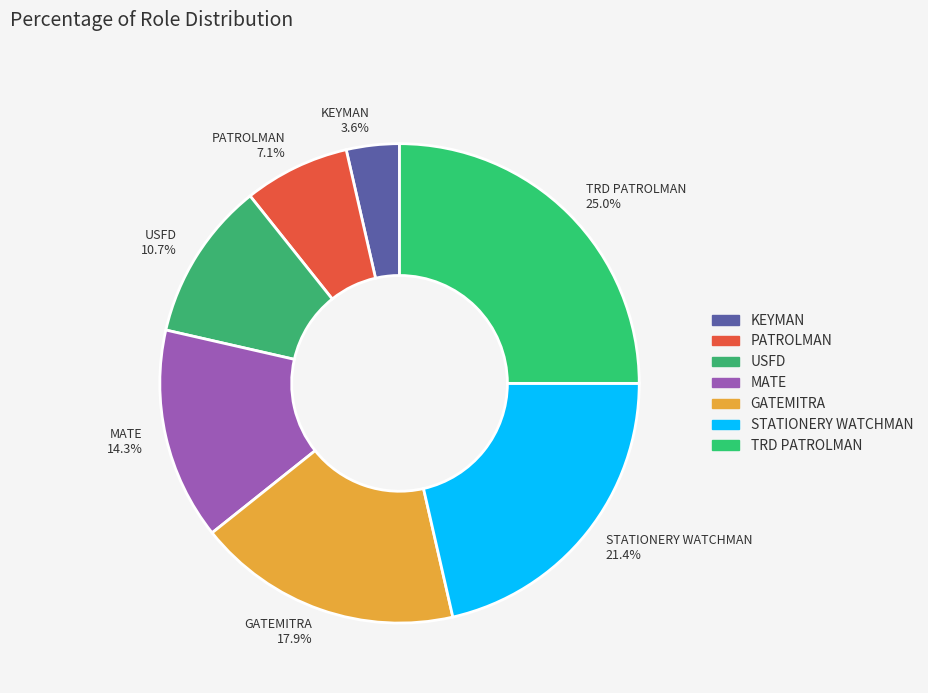

Which has a higher value, MATE or TRD PATROLMAN?

TRD PATROLMAN